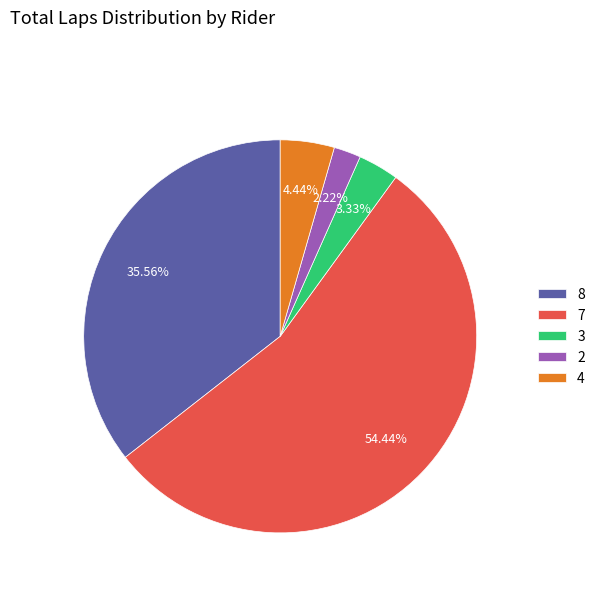

Approximately how many times larger is the value at 7 compared to 4?

12.3